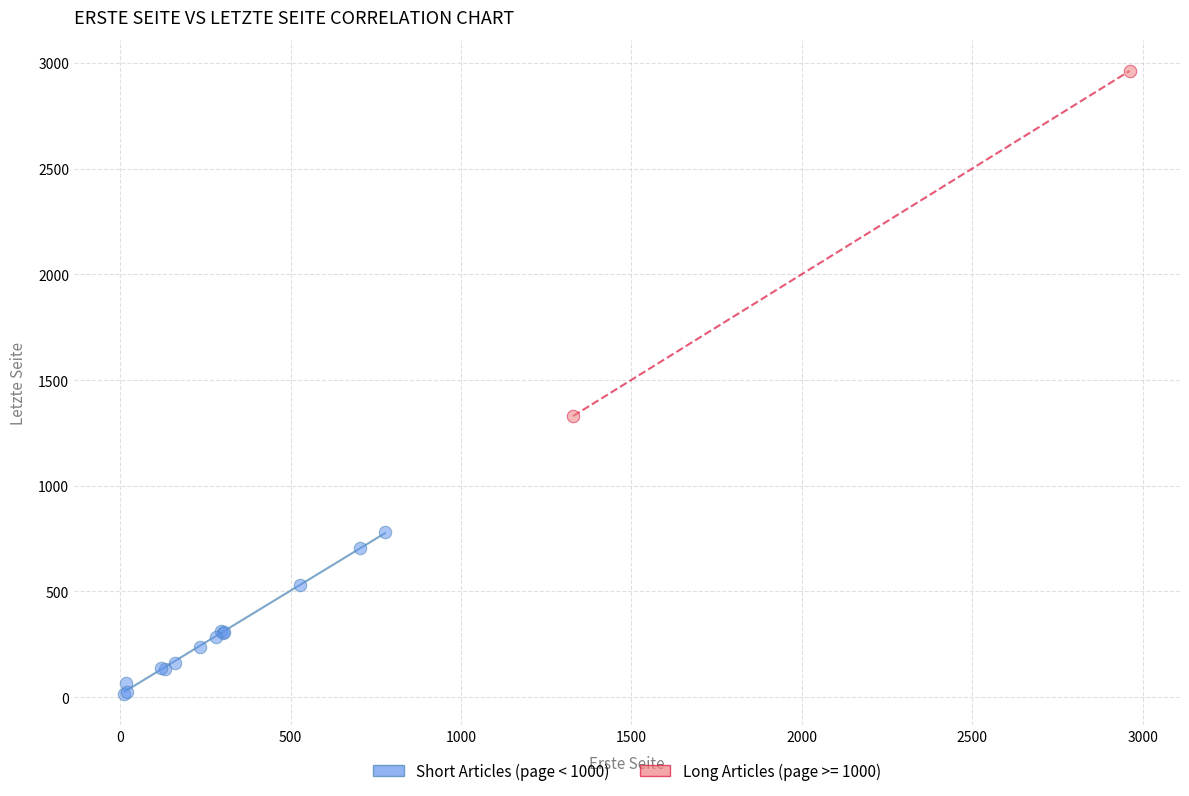

What are all the series names shown in the legend?

Short Articles (page < 1000), Long Articles (page >= 1000)